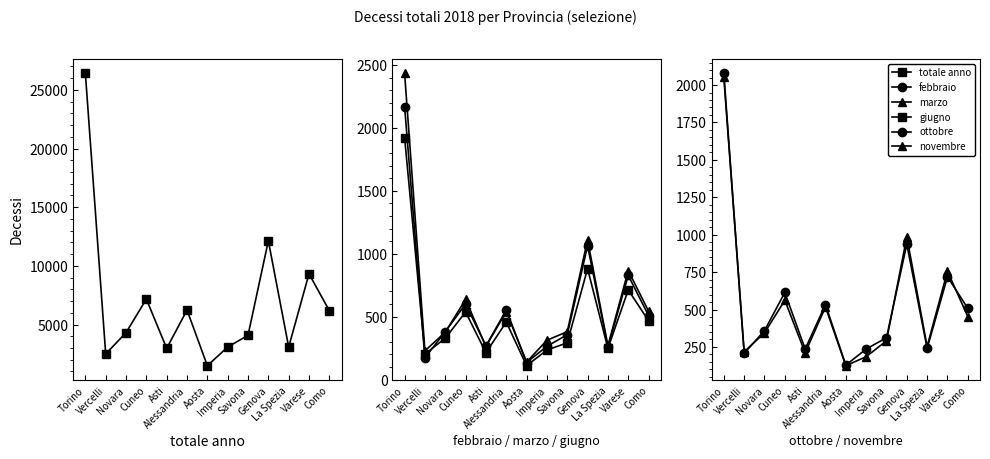

True or false: ottobre has a value of 508 at Como.

True